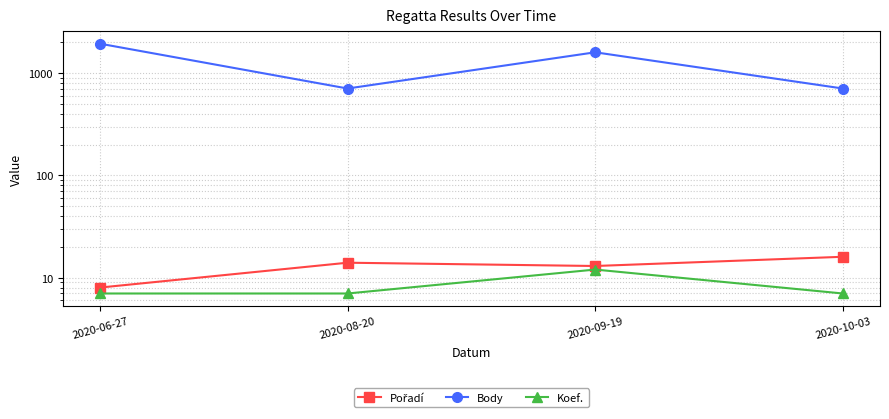

Which category has the lowest value across all series?

2020-06-27